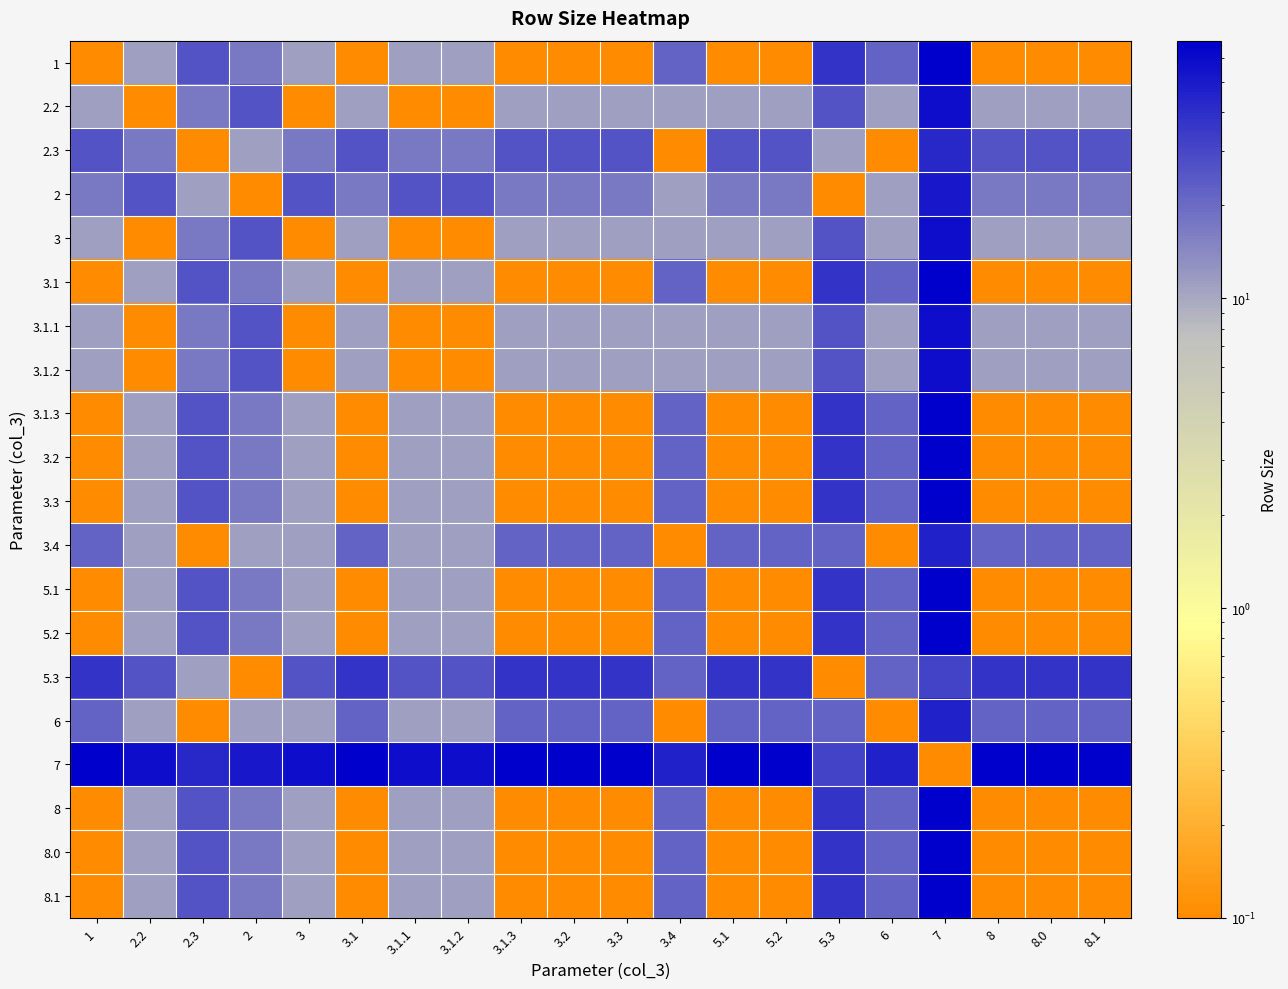

Reading left to right, what are all the values shown in this chart?

1: 1=0.1	2.2=11.0	2.3=26.0	2=17.0	3=11.0	3.1=0.1	3.1.1=11.0	3.1.2=11.0	3.1.3=0.1	3.2=0.1	3.3=0.1	3.4=22.0	5.1=0.1	5.2=0.1	5.3=37.0	6=22.0	7=68.0	8=0.1	8.0=0.1	8.1=0.1
2.2: 1=11.0	2.2=0.1	2.3=17.0	2=26.0	3=0.1	3.1=11.0	3.1.1=0.1	3.1.2=0.1	3.1.3=11.0	3.2=11.0	3.3=11.0	3.4=11.0	5.1=11.0	5.2=11.0	5.3=26.0	6=11.0	7=57.0	8=11.0	8.0=11.0	8.1=11.0
2.3: 1=26.0	2.2=17.0	2.3=0.1	2=11.0	3=17.0	3.1=26.0	3.1.1=17.0	3.1.2=17.0	3.1.3=26.0	3.2=26.0	3.3=26.0	3.4=0.1	5.1=26.0	5.2=26.0	5.3=11.0	6=0.1	7=42.0	8=26.0	8.0=26.0	8.1=26.0
2: 1=17.0	2.2=26.0	2.3=11.0	2=0.1	3=26.0	3.1=17.0	3.1.1=26.0	3.1.2=26.0	3.1.3=17.0	3.2=17.0	3.3=17.0	3.4=11.0	5.1=17.0	5.2=17.0	5.3=0.1	6=11.0	7=51.0	8=17.0	8.0=17.0	8.1=17.0
3: 1=11.0	2.2=0.1	2.3=17.0	2=26.0	3=0.1	3.1=11.0	3.1.1=0.1	3.1.2=0.1	3.1.3=11.0	3.2=11.0	3.3=11.0	3.4=11.0	5.1=11.0	5.2=11.0	5.3=26.0	6=11.0	7=57.0	8=11.0	8.0=11.0	8.1=11.0
3.1: 1=0.1	2.2=11.0	2.3=26.0	2=17.0	3=11.0	3.1=0.1	3.1.1=11.0	3.1.2=11.0	3.1.3=0.1	3.2=0.1	3.3=0.1	3.4=22.0	5.1=0.1	5.2=0.1	5.3=37.0	6=22.0	7=68.0	8=0.1	8.0=0.1	8.1=0.1
3.1.1: 1=11.0	2.2=0.1	2.3=17.0	2=26.0	3=0.1	3.1=11.0	3.1.1=0.1	3.1.2=0.1	3.1.3=11.0	3.2=11.0	3.3=11.0	3.4=11.0	5.1=11.0	5.2=11.0	5.3=26.0	6=11.0	7=57.0	8=11.0	8.0=11.0	8.1=11.0
3.1.2: 1=11.0	2.2=0.1	2.3=17.0	2=26.0	3=0.1	3.1=11.0	3.1.1=0.1	3.1.2=0.1	3.1.3=11.0	3.2=11.0	3.3=11.0	3.4=11.0	5.1=11.0	5.2=11.0	5.3=26.0	6=11.0	7=57.0	8=11.0	8.0=11.0	8.1=11.0
3.1.3: 1=0.1	2.2=11.0	2.3=26.0	2=17.0	3=11.0	3.1=0.1	3.1.1=11.0	3.1.2=11.0	3.1.3=0.1	3.2=0.1	3.3=0.1	3.4=22.0	5.1=0.1	5.2=0.1	5.3=37.0	6=22.0	7=68.0	8=0.1	8.0=0.1	8.1=0.1
3.2: 1=0.1	2.2=11.0	2.3=26.0	2=17.0	3=11.0	3.1=0.1	3.1.1=11.0	3.1.2=11.0	3.1.3=0.1	3.2=0.1	3.3=0.1	3.4=22.0	5.1=0.1	5.2=0.1	5.3=37.0	6=22.0	7=68.0	8=0.1	8.0=0.1	8.1=0.1
3.3: 1=0.1	2.2=11.0	2.3=26.0	2=17.0	3=11.0	3.1=0.1	3.1.1=11.0	3.1.2=11.0	3.1.3=0.1	3.2=0.1	3.3=0.1	3.4=22.0	5.1=0.1	5.2=0.1	5.3=37.0	6=22.0	7=68.0	8=0.1	8.0=0.1	8.1=0.1
3.4: 1=22.0	2.2=11.0	2.3=0.1	2=11.0	3=11.0	3.1=22.0	3.1.1=11.0	3.1.2=11.0	3.1.3=22.0	3.2=22.0	3.3=22.0	3.4=0.1	5.1=22.0	5.2=22.0	5.3=22.0	6=0.1	7=46.0	8=22.0	8.0=22.0	8.1=22.0
5.1: 1=0.1	2.2=11.0	2.3=26.0	2=17.0	3=11.0	3.1=0.1	3.1.1=11.0	3.1.2=11.0	3.1.3=0.1	3.2=0.1	3.3=0.1	3.4=22.0	5.1=0.1	5.2=0.1	5.3=37.0	6=22.0	7=68.0	8=0.1	8.0=0.1	8.1=0.1
5.2: 1=0.1	2.2=11.0	2.3=26.0	2=17.0	3=11.0	3.1=0.1	3.1.1=11.0	3.1.2=11.0	3.1.3=0.1	3.2=0.1	3.3=0.1	3.4=22.0	5.1=0.1	5.2=0.1	5.3=37.0	6=22.0	7=68.0	8=0.1	8.0=0.1	8.1=0.1
5.3: 1=37.0	2.2=26.0	2.3=11.0	2=0.1	3=26.0	3.1=37.0	3.1.1=26.0	3.1.2=26.0	3.1.3=37.0	3.2=37.0	3.3=37.0	3.4=22.0	5.1=37.0	5.2=37.0	5.3=0.1	6=22.0	7=31.0	8=37.0	8.0=37.0	8.1=37.0
6: 1=22.0	2.2=11.0	2.3=0.1	2=11.0	3=11.0	3.1=22.0	3.1.1=11.0	3.1.2=11.0	3.1.3=22.0	3.2=22.0	3.3=22.0	3.4=0.1	5.1=22.0	5.2=22.0	5.3=22.0	6=0.1	7=46.0	8=22.0	8.0=22.0	8.1=22.0
7: 1=68.0	2.2=57.0	2.3=42.0	2=51.0	3=57.0	3.1=68.0	3.1.1=57.0	3.1.2=57.0	3.1.3=68.0	3.2=68.0	3.3=68.0	3.4=46.0	5.1=68.0	5.2=68.0	5.3=31.0	6=46.0	7=0.1	8=68.0	8.0=68.0	8.1=68.0
8: 1=0.1	2.2=11.0	2.3=26.0	2=17.0	3=11.0	3.1=0.1	3.1.1=11.0	3.1.2=11.0	3.1.3=0.1	3.2=0.1	3.3=0.1	3.4=22.0	5.1=0.1	5.2=0.1	5.3=37.0	6=22.0	7=68.0	8=0.1	8.0=0.1	8.1=0.1
8.0: 1=0.1	2.2=11.0	2.3=26.0	2=17.0	3=11.0	3.1=0.1	3.1.1=11.0	3.1.2=11.0	3.1.3=0.1	3.2=0.1	3.3=0.1	3.4=22.0	5.1=0.1	5.2=0.1	5.3=37.0	6=22.0	7=68.0	8=0.1	8.0=0.1	8.1=0.1
8.1: 1=0.1	2.2=11.0	2.3=26.0	2=17.0	3=11.0	3.1=0.1	3.1.1=11.0	3.1.2=11.0	3.1.3=0.1	3.2=0.1	3.3=0.1	3.4=22.0	5.1=0.1	5.2=0.1	5.3=37.0	6=22.0	7=68.0	8=0.1	8.0=0.1	8.1=0.1